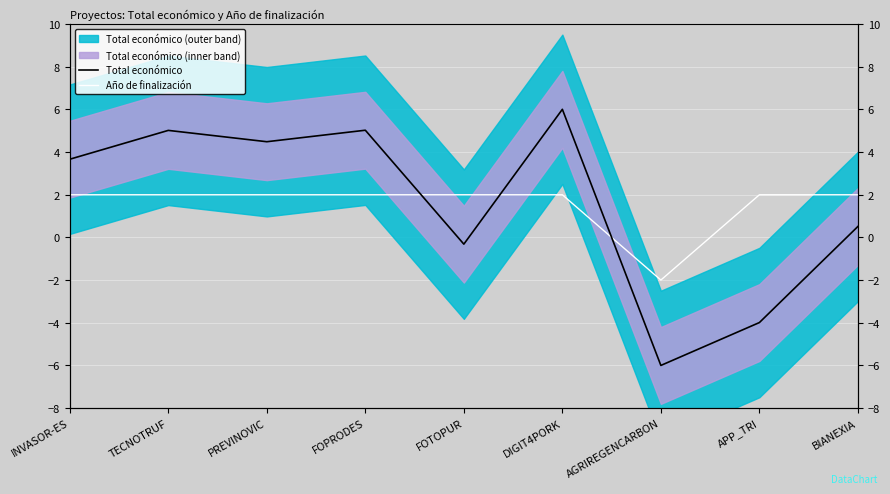

What is the label of the 5th point from the left?

FOTOPUR